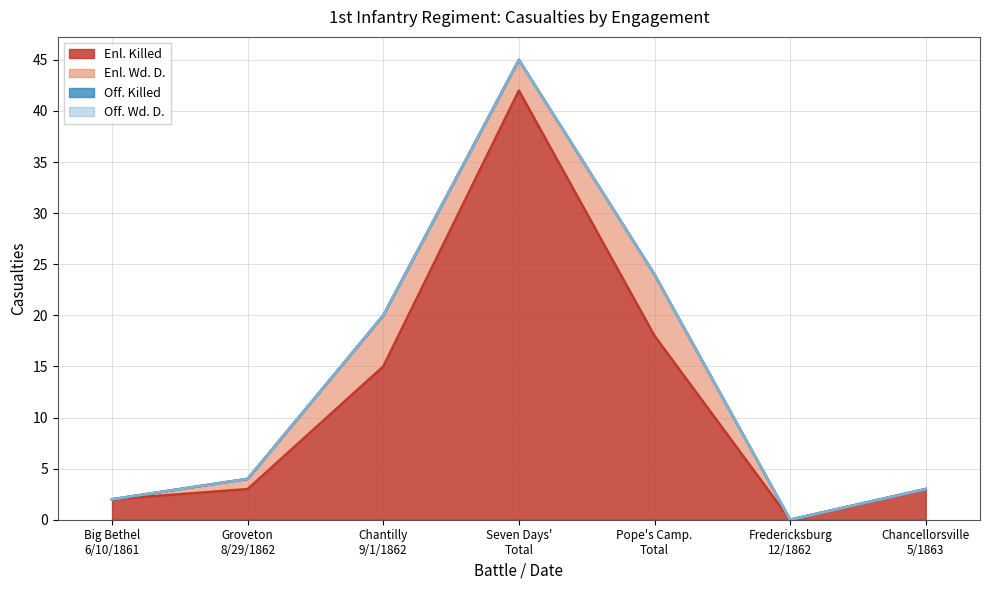

Rank the series by their maximum value, from lowest to highest.

Off. Killed, Off. Wd. D., Enl. Wd. D., Enl. Killed